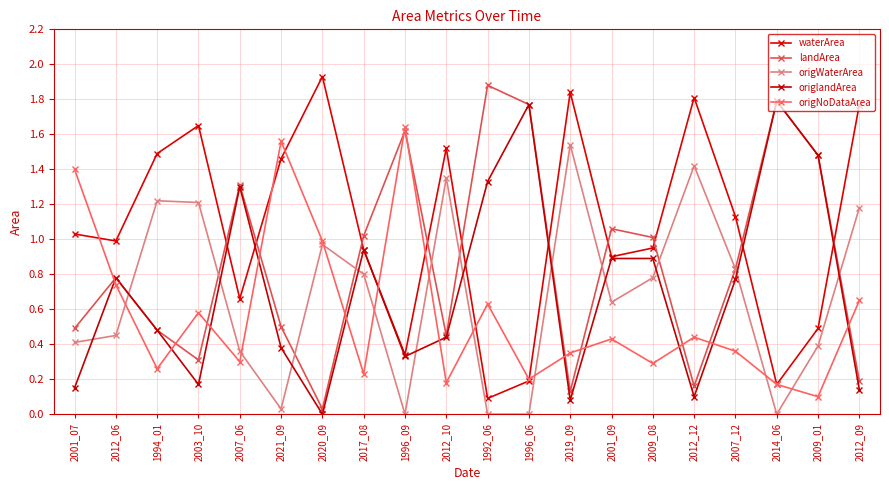

At which label does waterArea reach its minimum?

1992_06